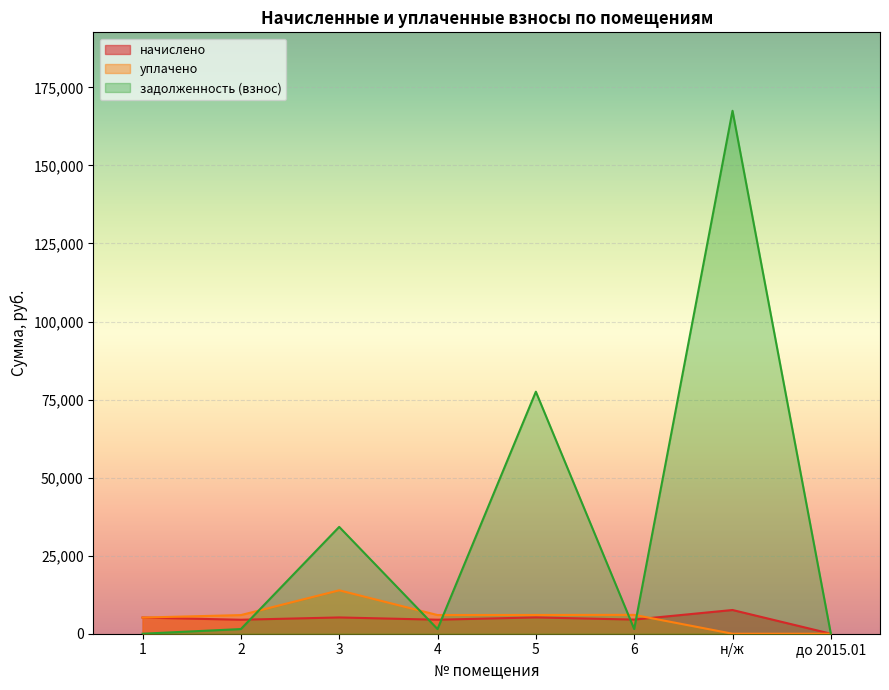

What is the difference between the second highest and minimum values in the начислено series?

5224.5